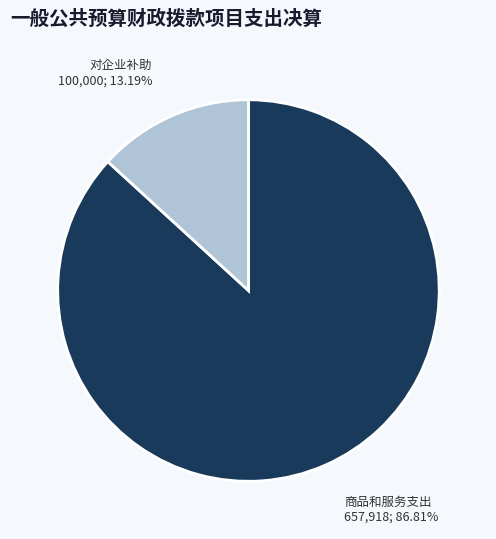

Is there a majority slice in this chart?

Yes